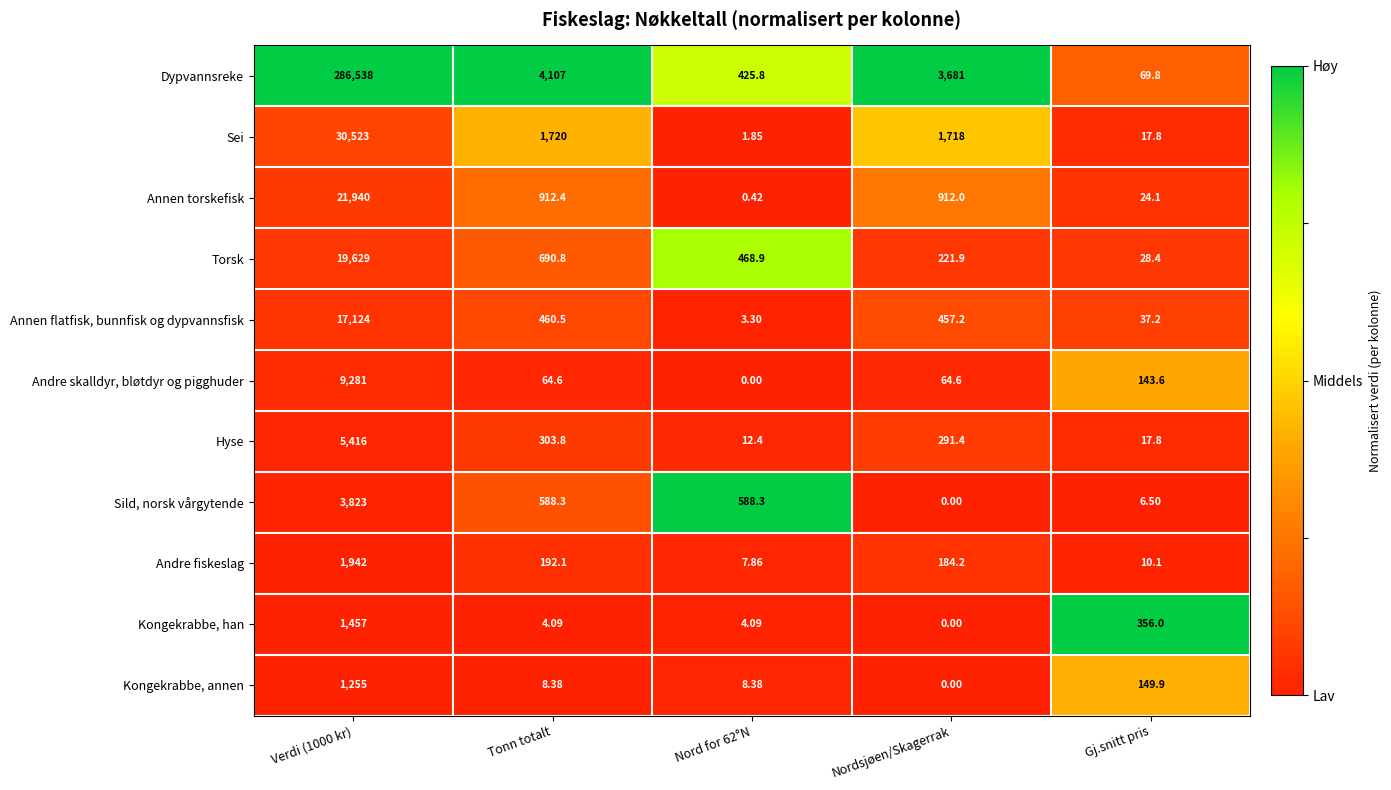

Which series has the largest range (max minus min)?

Dypvannsreke